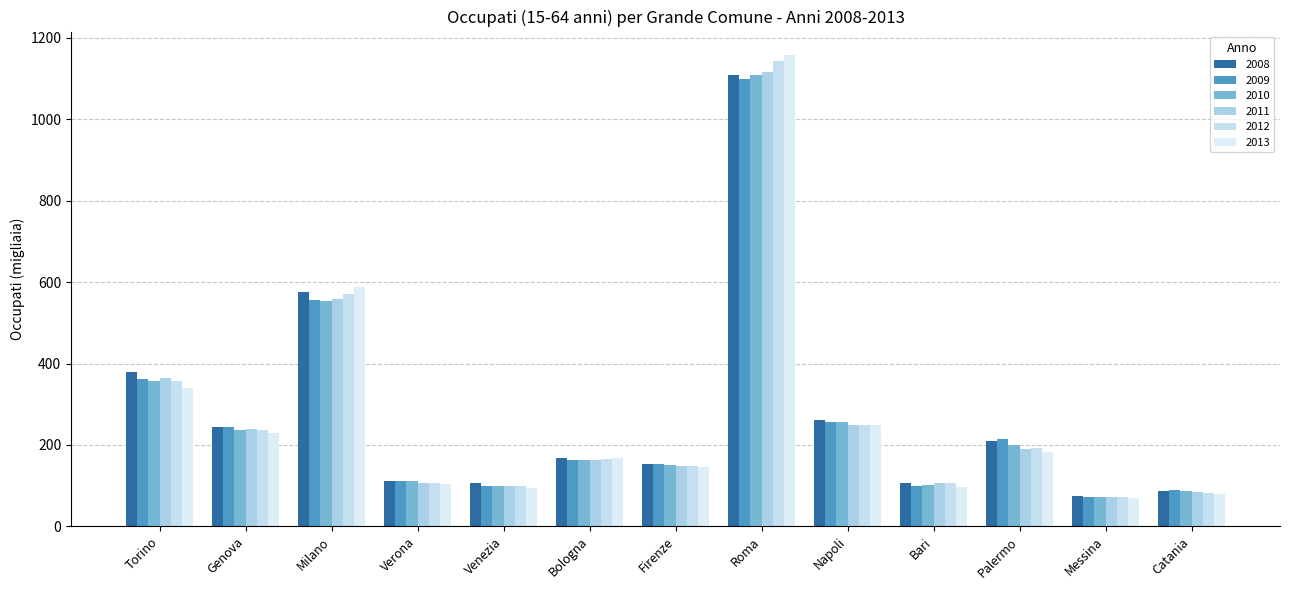

How many values in the 2008 series exceed 167?

7